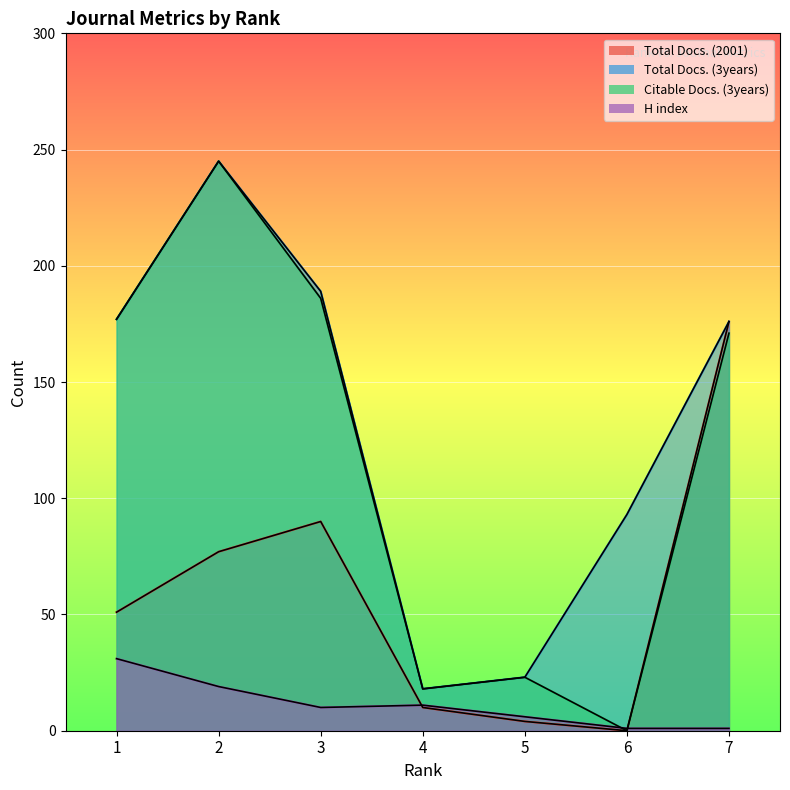

What is the approximate value of Citable Docs. (3years) at 2?

245